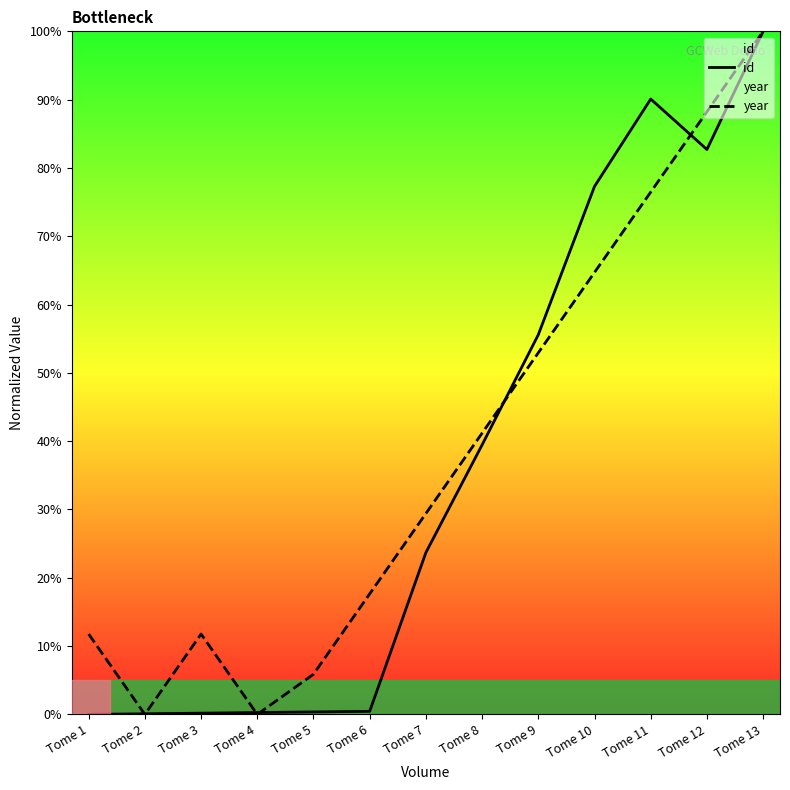

At which category is the sum across all series the highest?

Tome 13